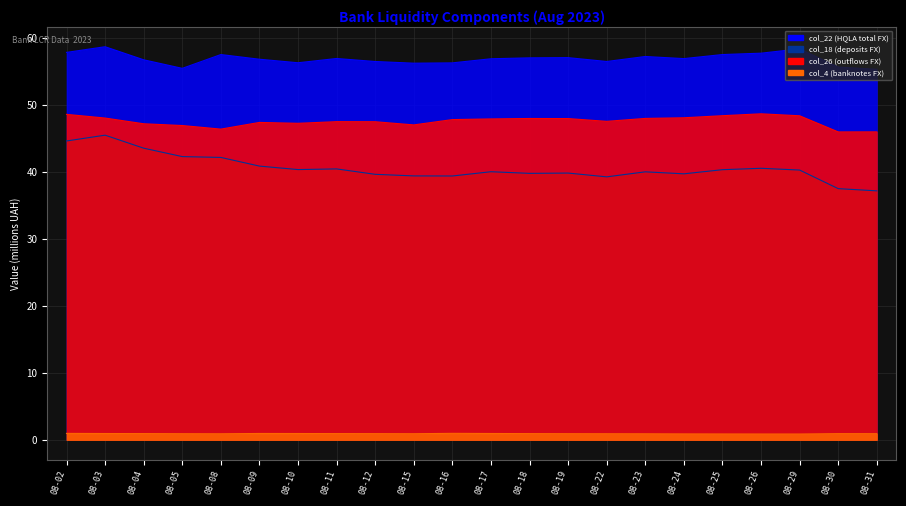

What is the sum of all col_22 (HQLA total FX) values?

1252.8